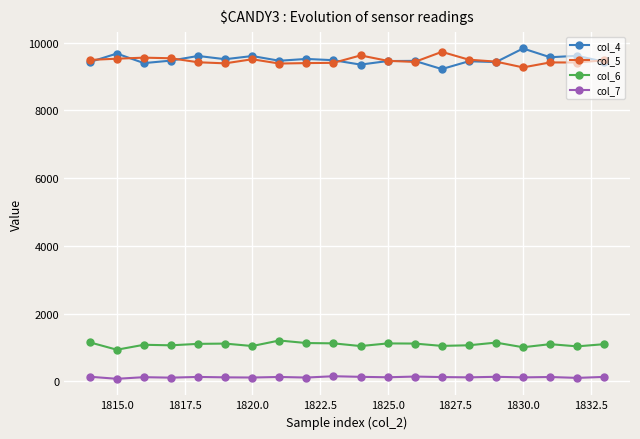

How many data points does each series have?

20